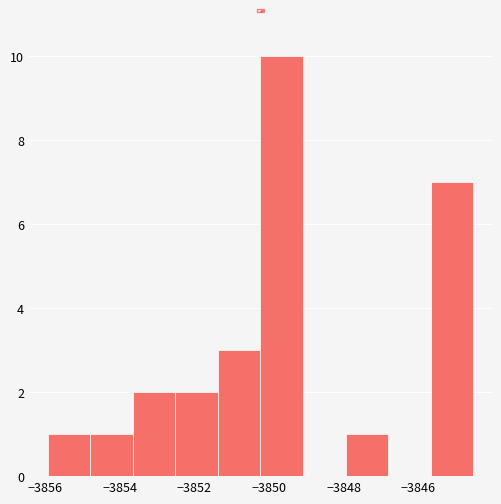

Reading left to right, transcribe this chart: for each bar, give the range it covers on the x-axis and its height. Neither the bar edges nor the heights are printed on the chart, so give them approximately, as read against the axes.

-3856.0 to -3854.8: 1
-3854.8 to -3853.6: 1
-3853.6 to -3852.6: 2
-3852.6 to -3851.4: 2
-3851.4 to -3850.2: 3
-3850.2 to -3849.0: 10
-3849.0 to -3848.0: 0
-3848.0 to -3846.8: 1
-3846.8 to -3845.6: 0
-3845.6 to -3844.6: 7